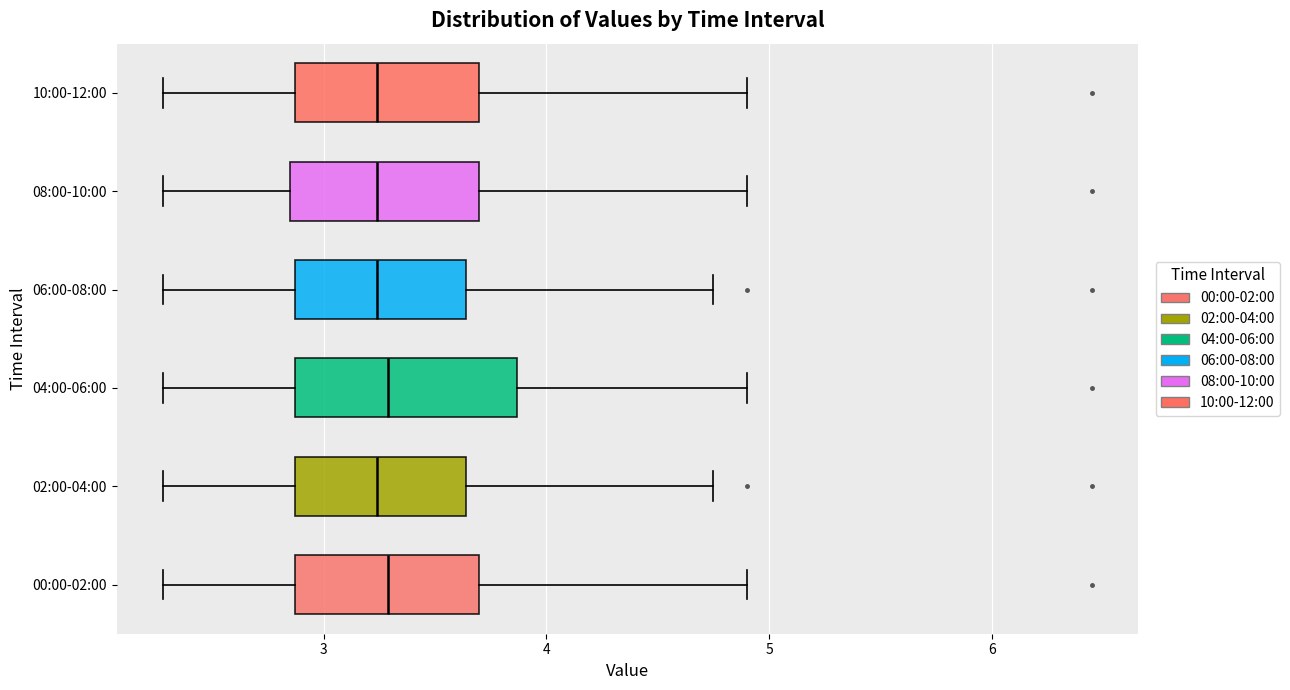

Where does the median line of the box for 10:00-12:00 sit on the x-axis? The values are not printed on the chart, so give them approximately, as read against the axis.

3.2